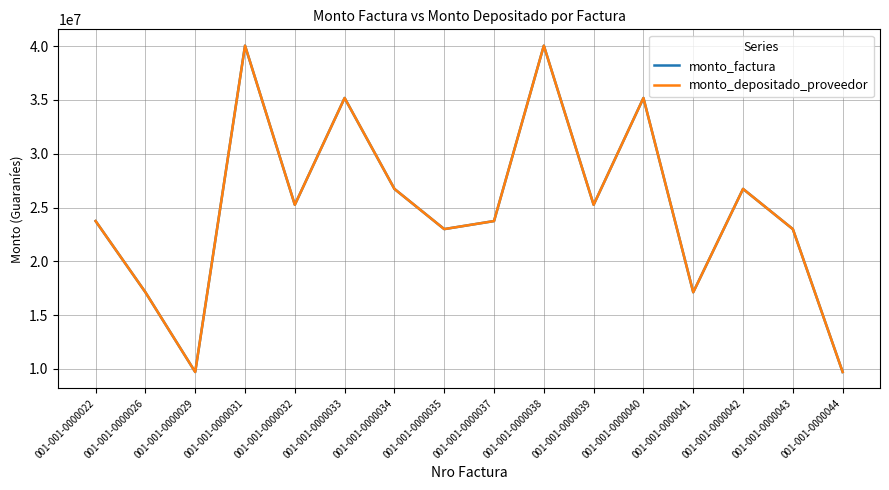

What is the value of the monto_depositado_proveedor point at the 13th from the left?

17130000